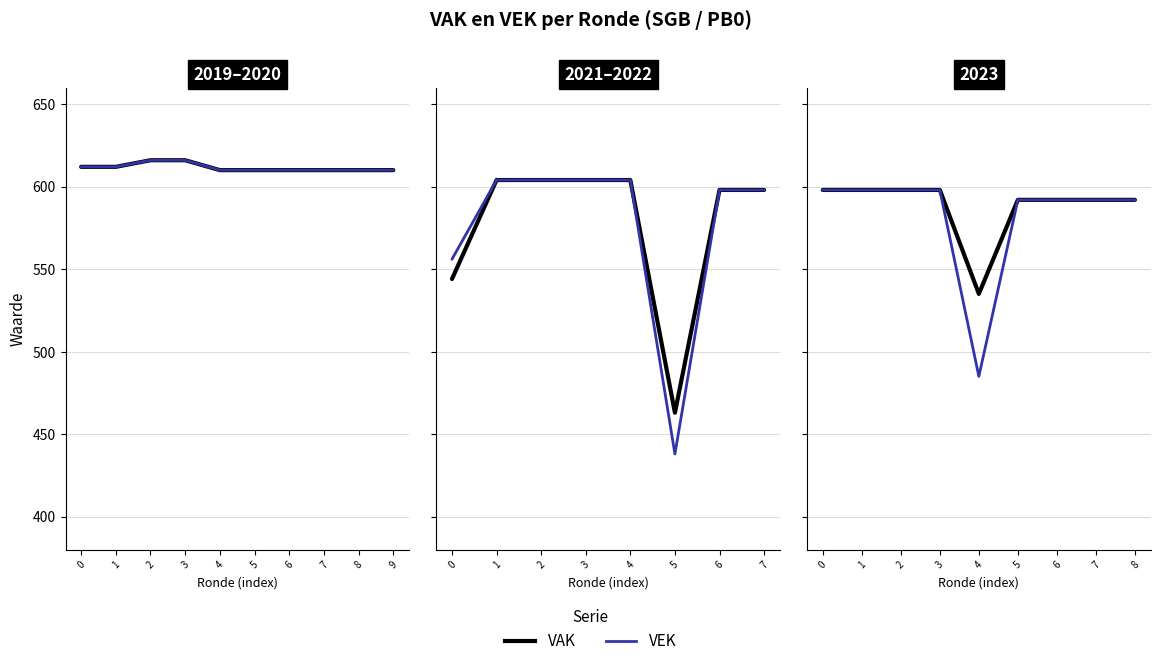

True or false: VAK has a value of 323 at 2.

False